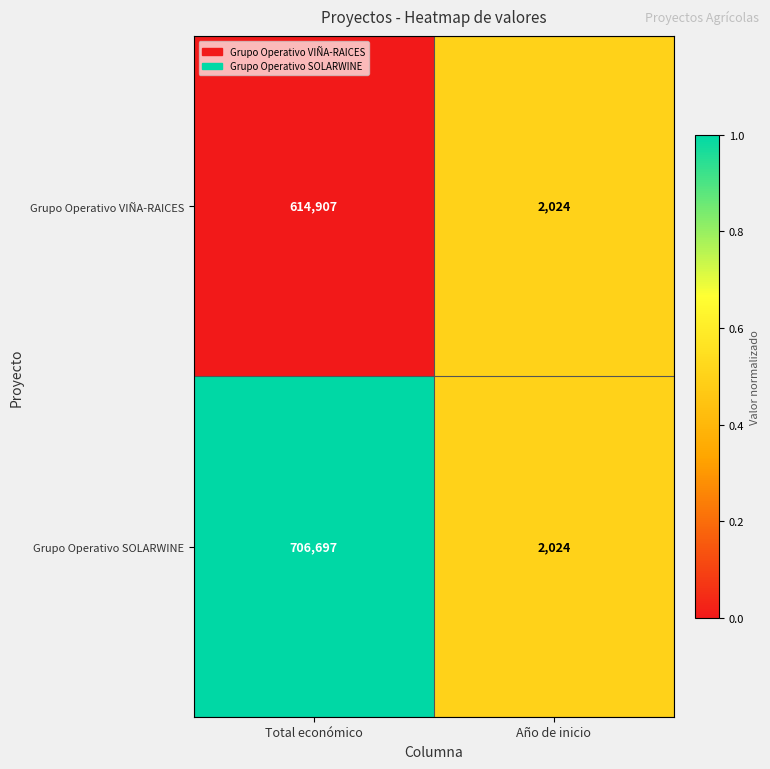

Which series has the widest spread of values?

Grupo Operativo SOLARWINE